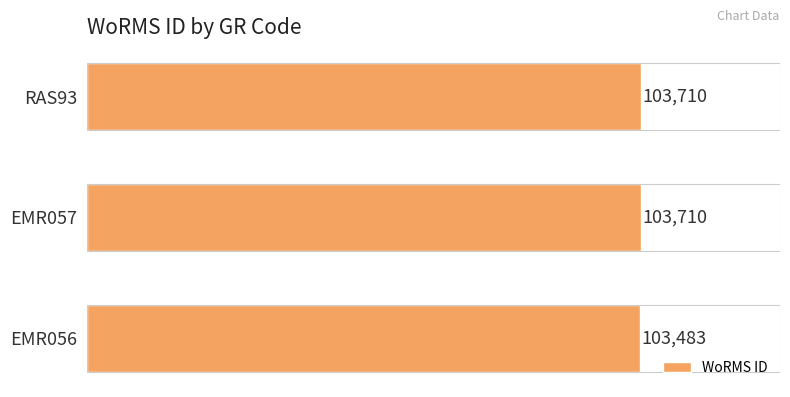

What is the change in value from EMR056 to EMR057?

+227